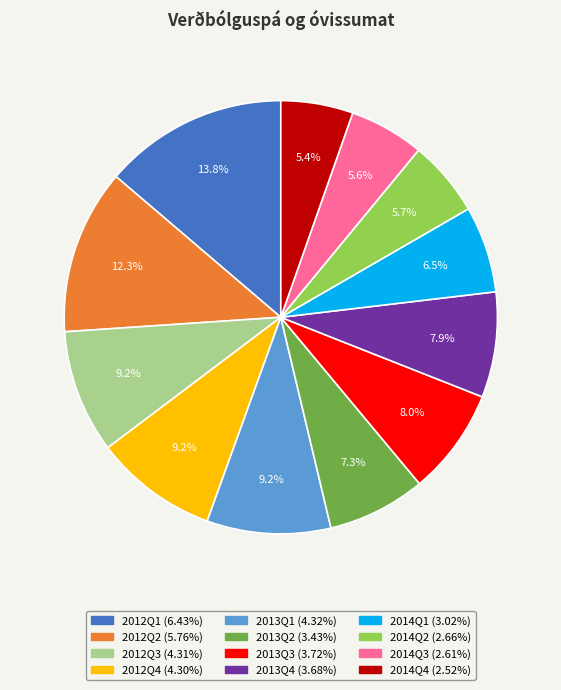

What is the ratio of the value at 2013Q1 to the value at 2012Q3?

1.0